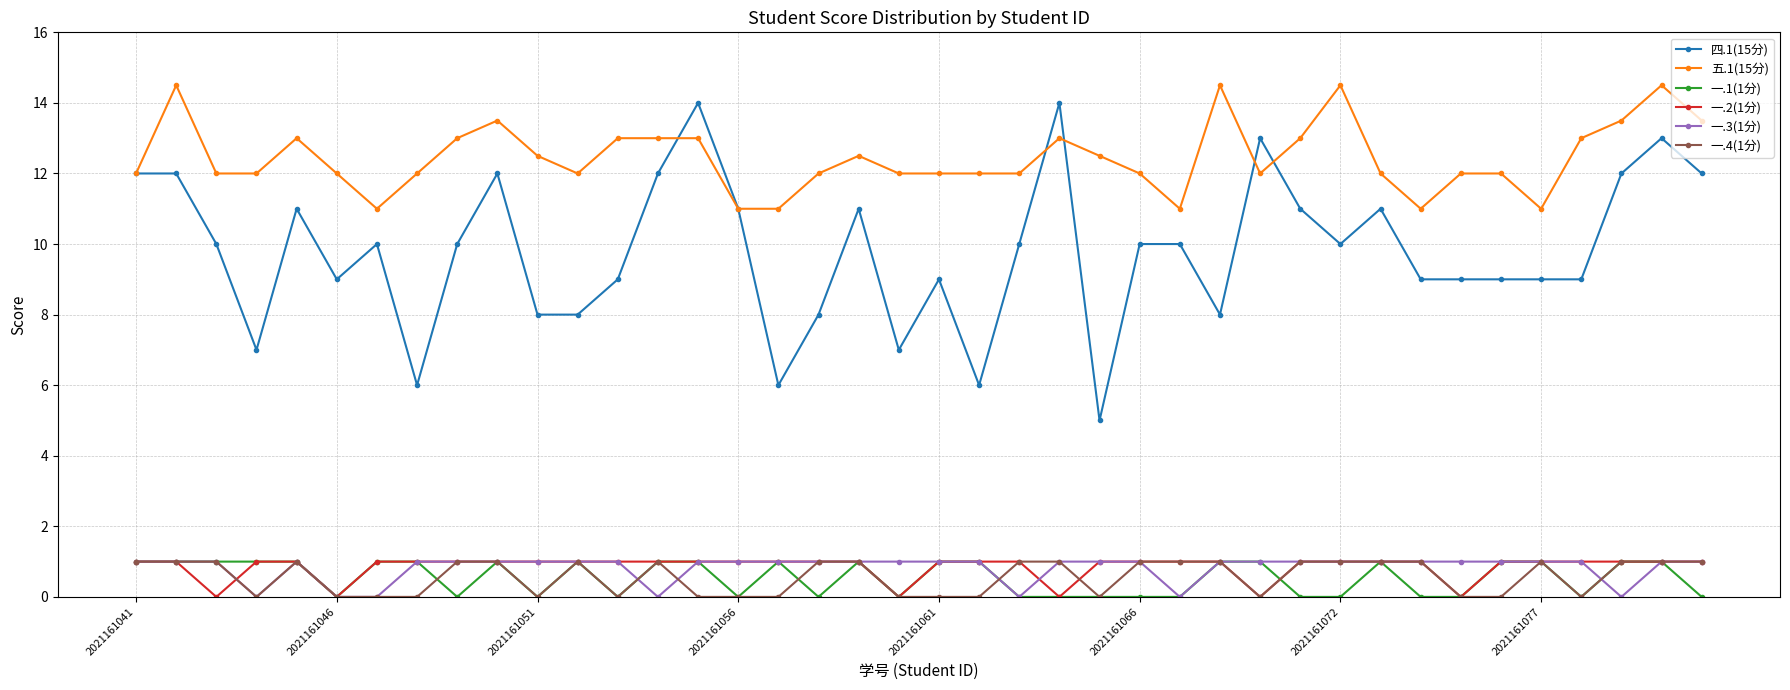

What is the greatest value displayed?

14.5